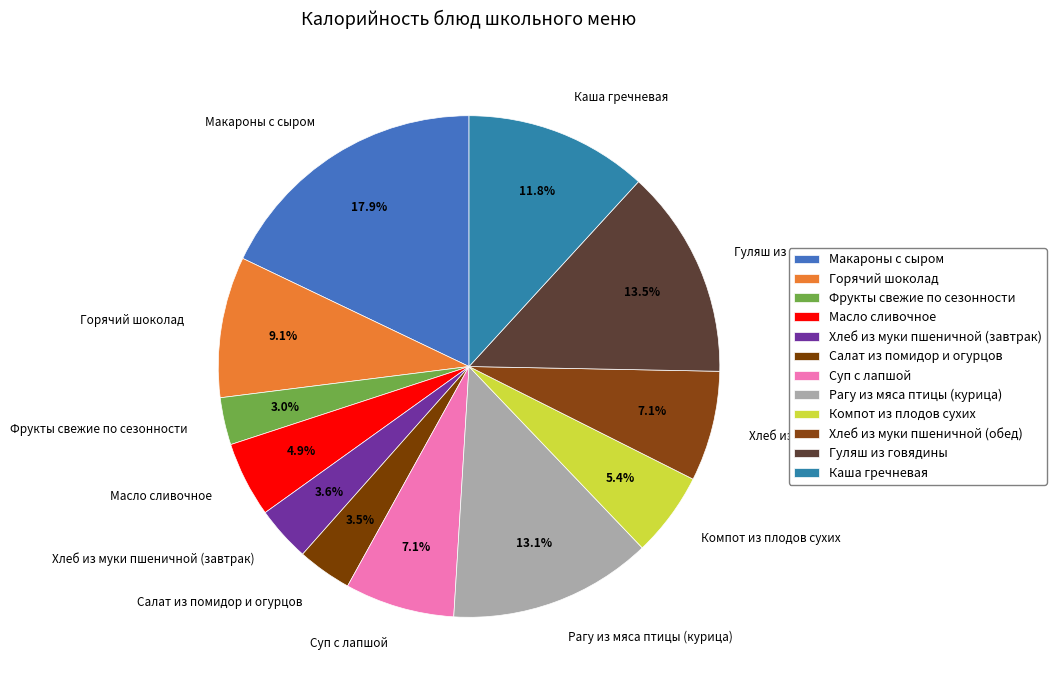

To the nearest percent, what is the average slice percentage?

8%